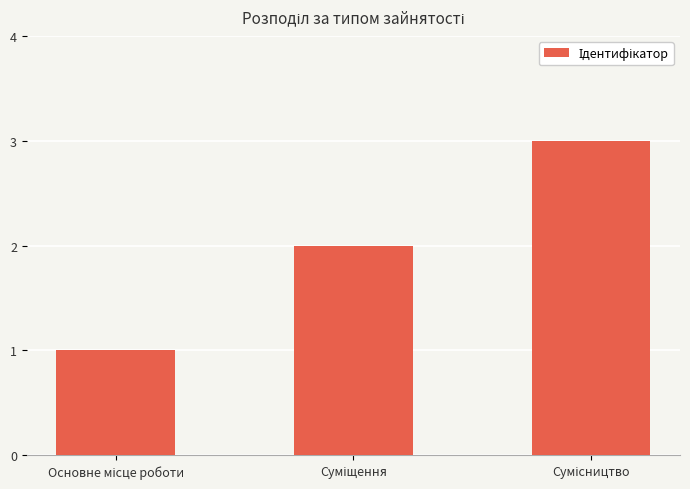

Reading left to right, extract all data points from this chart.

1	2	3